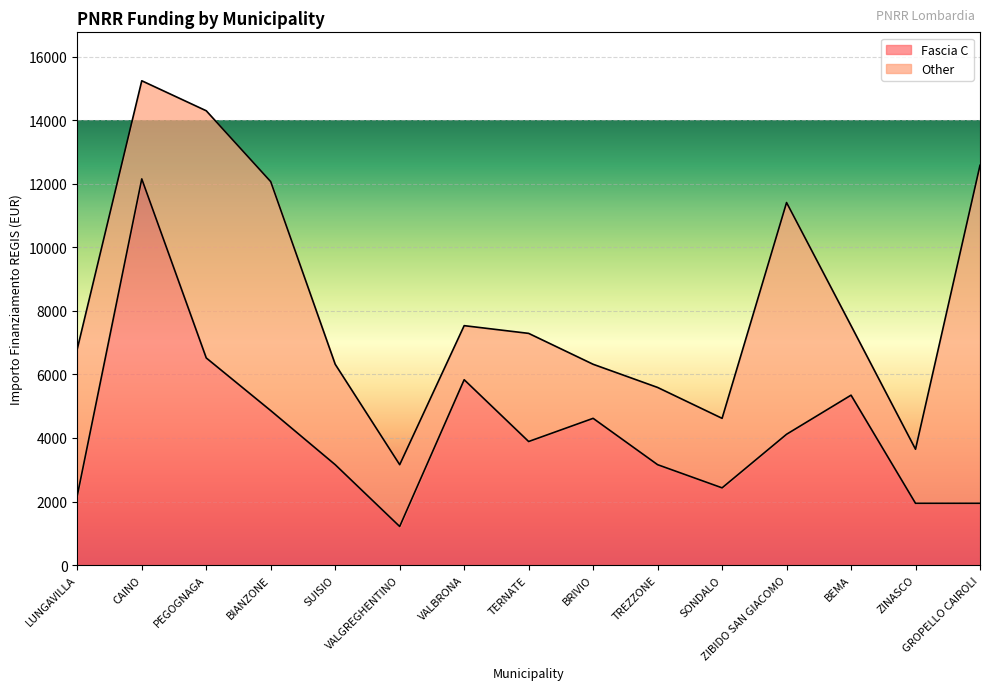

What is the ratio of the value at SUISIO to the value at TERNATE?

0.8